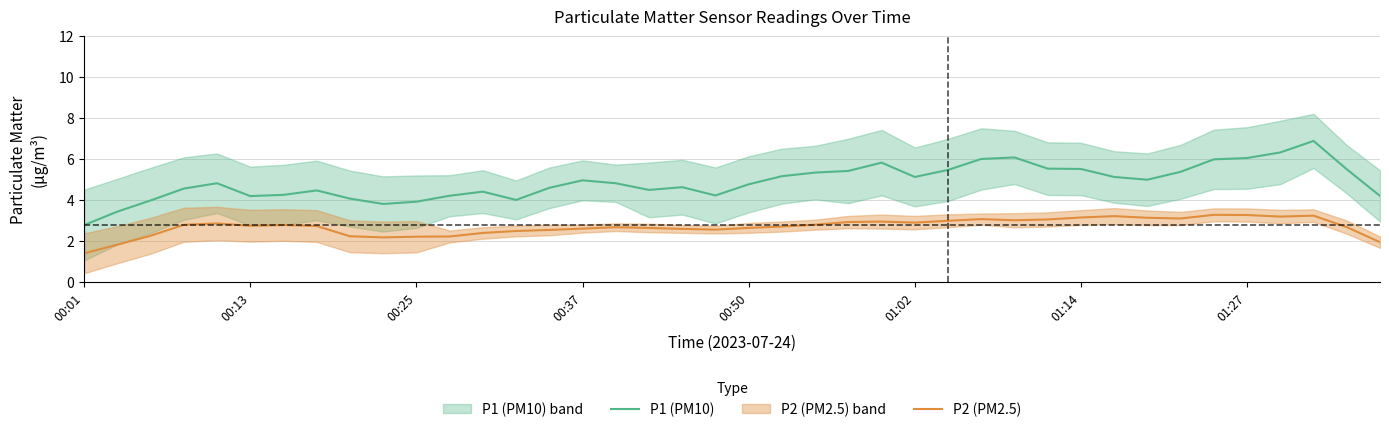

True or false: P1 (PM10) and P2 (PM2.5) intersect in this chart.

False